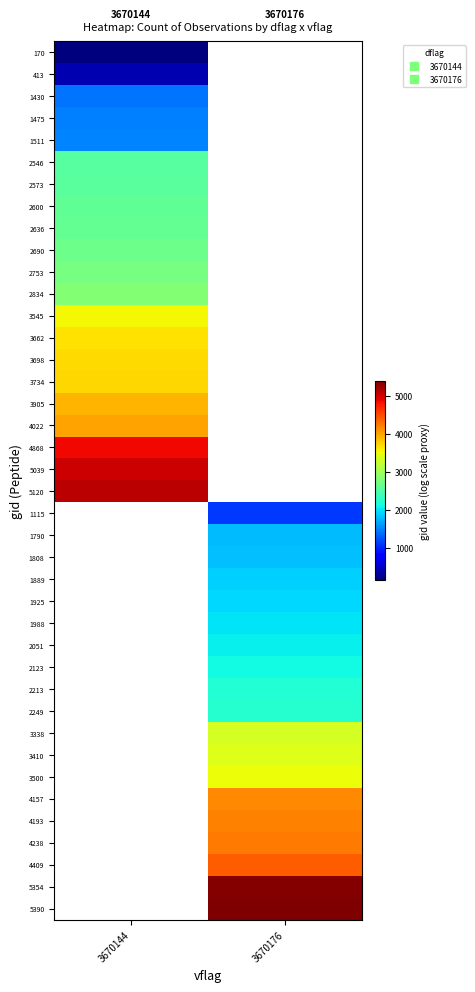

At how many categories does at least one series exceed 5020?

2